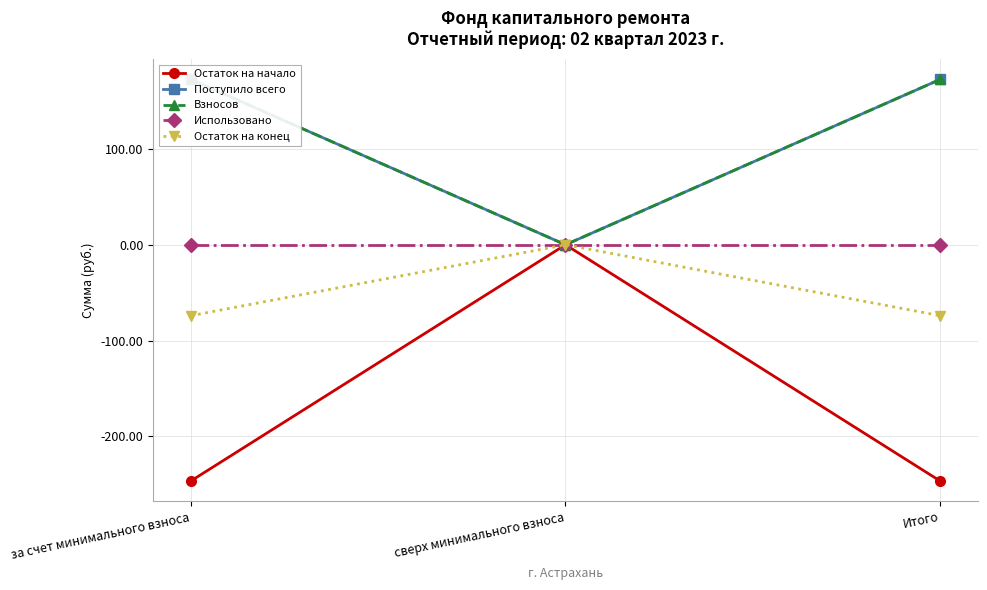

What position from the right is сверх минимального взноса?

2